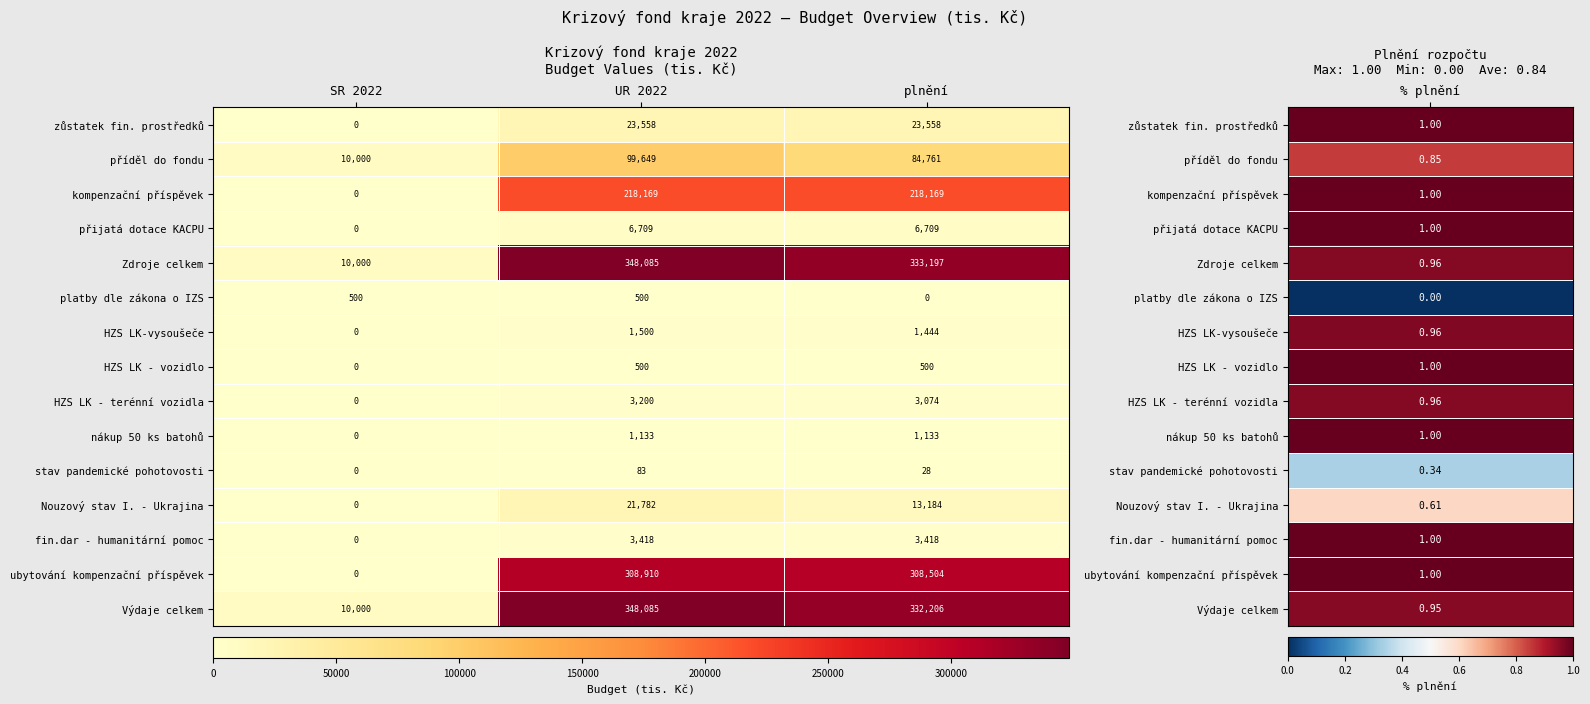

Is it true that stav pandemické pohotovosti equals 22 at UR 2022?

False